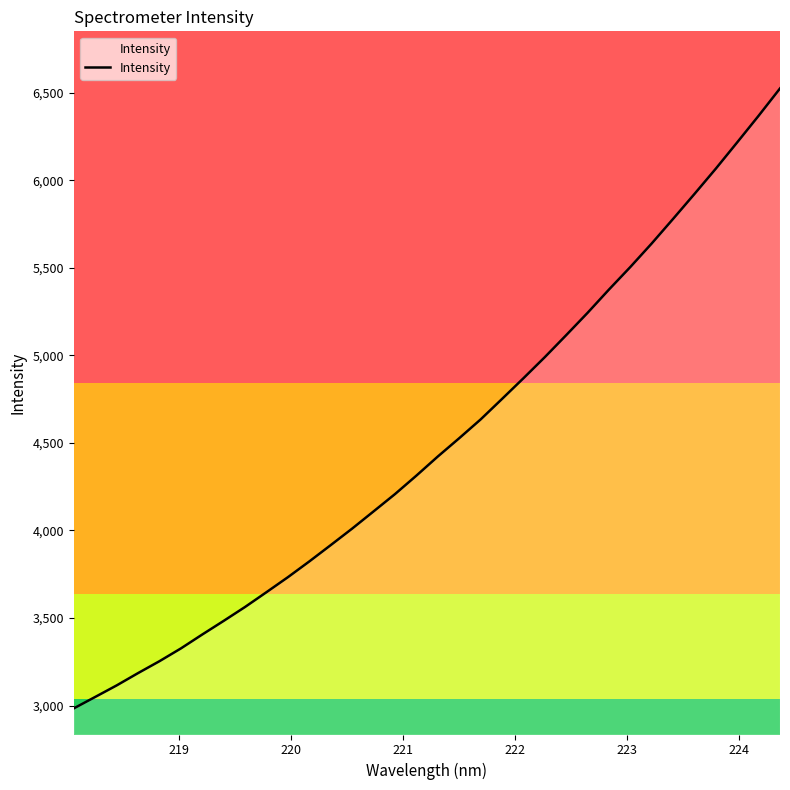

What is the difference between the maximum and minimum values?

3542.0